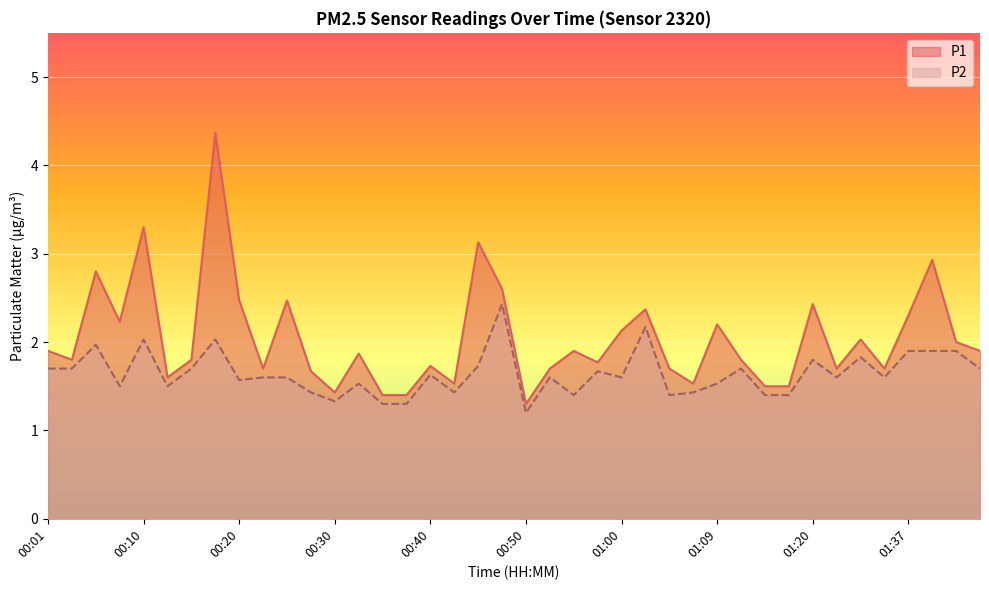

Reading right to left, what are all the values shown in this chart?

P1: 1.9	2.0	2.9	2.3	1.7	2.0	1.7	2.4	1.5	1.5	1.8	2.2	1.5	1.7	2.4	2.1	1.8	1.9	1.7	1.3	2.6	3.1	1.5	1.7	1.4	1.4	1.9	1.4	1.7	2.5	1.7	2.5	4.4	1.8	1.6	3.3	2.2	2.8	1.8	1.9
P2: 1.7	1.9	1.9	1.9	1.6	1.8	1.6	1.8	1.4	1.4	1.7	1.5	1.4	1.4	2.2	1.6	1.7	1.4	1.6	1.2	2.4	1.7	1.4	1.6	1.3	1.3	1.5	1.3	1.4	1.6	1.6	1.6	2.0	1.7	1.5	2.0	1.5	2.0	1.7	1.7